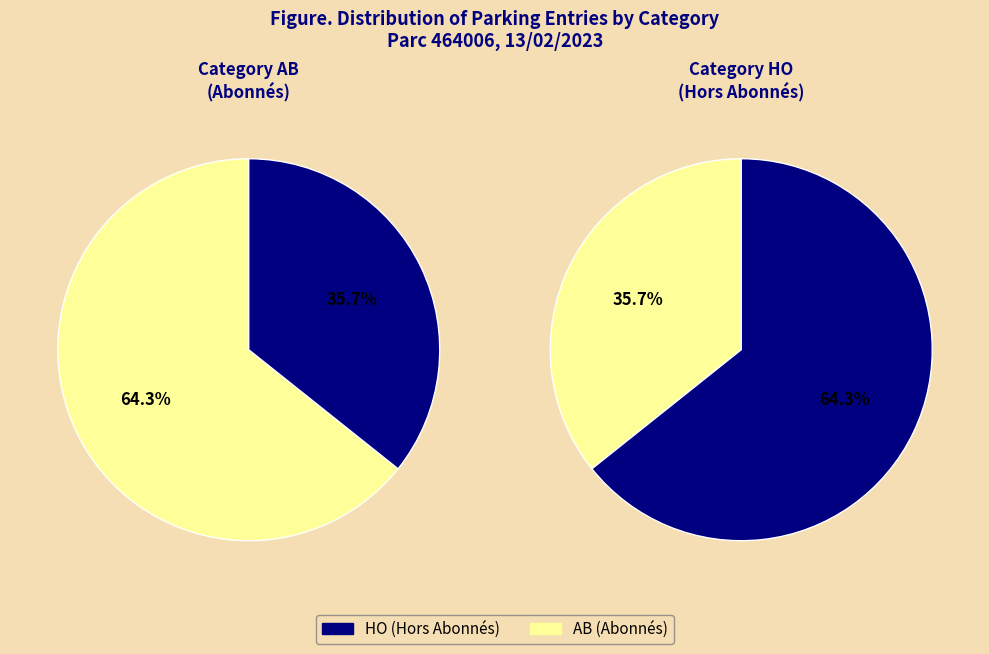

How many slices are in this pie chart?

2